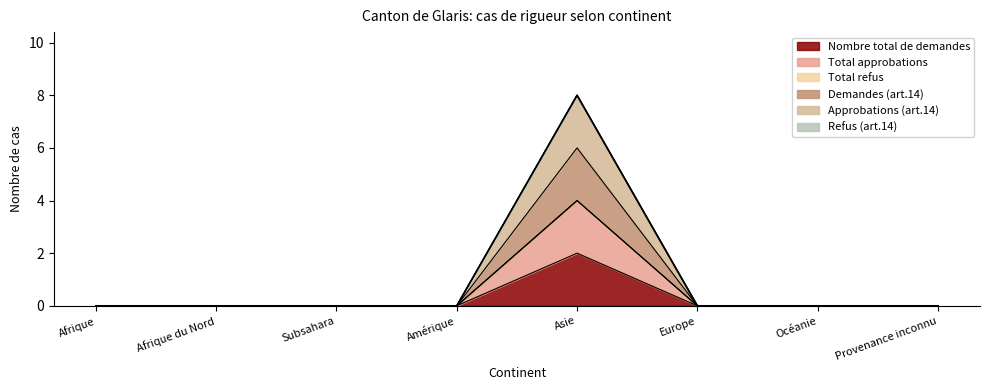

At which category is the sum across all series the highest?

Asie